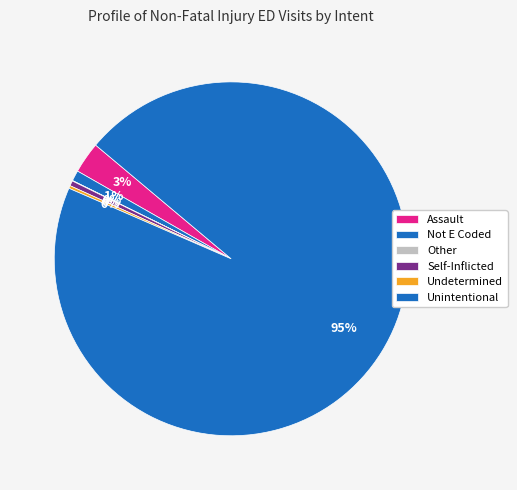

Count the number of slices in the pie.

6